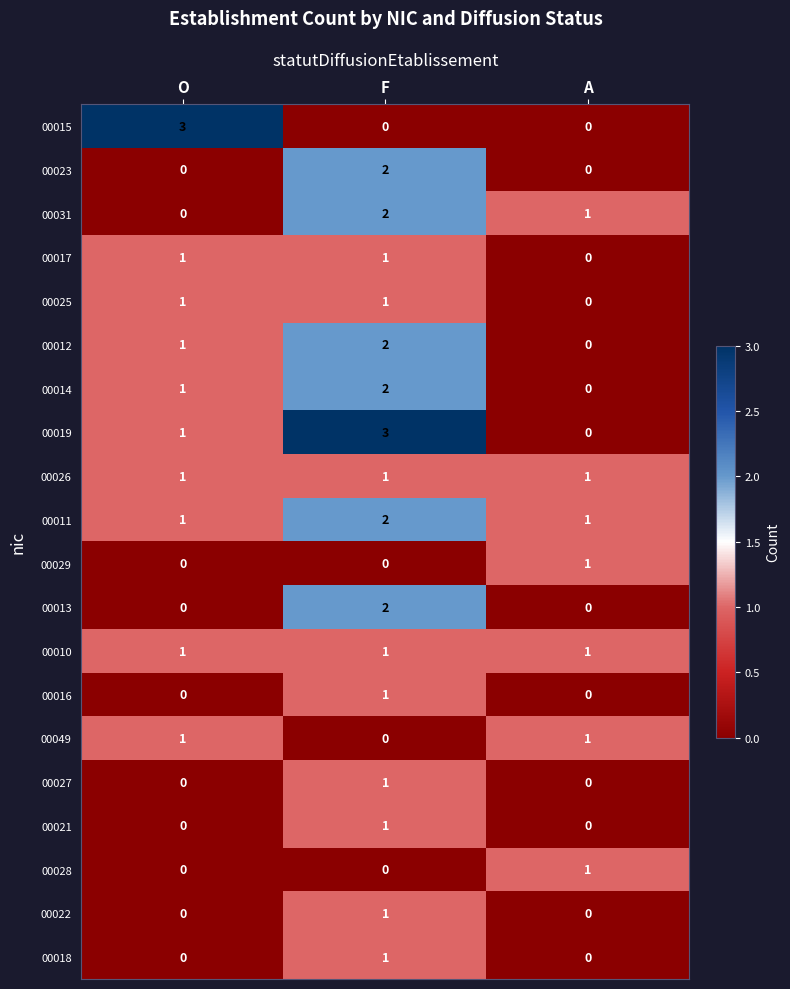

How many categories are shown in the chart?

3